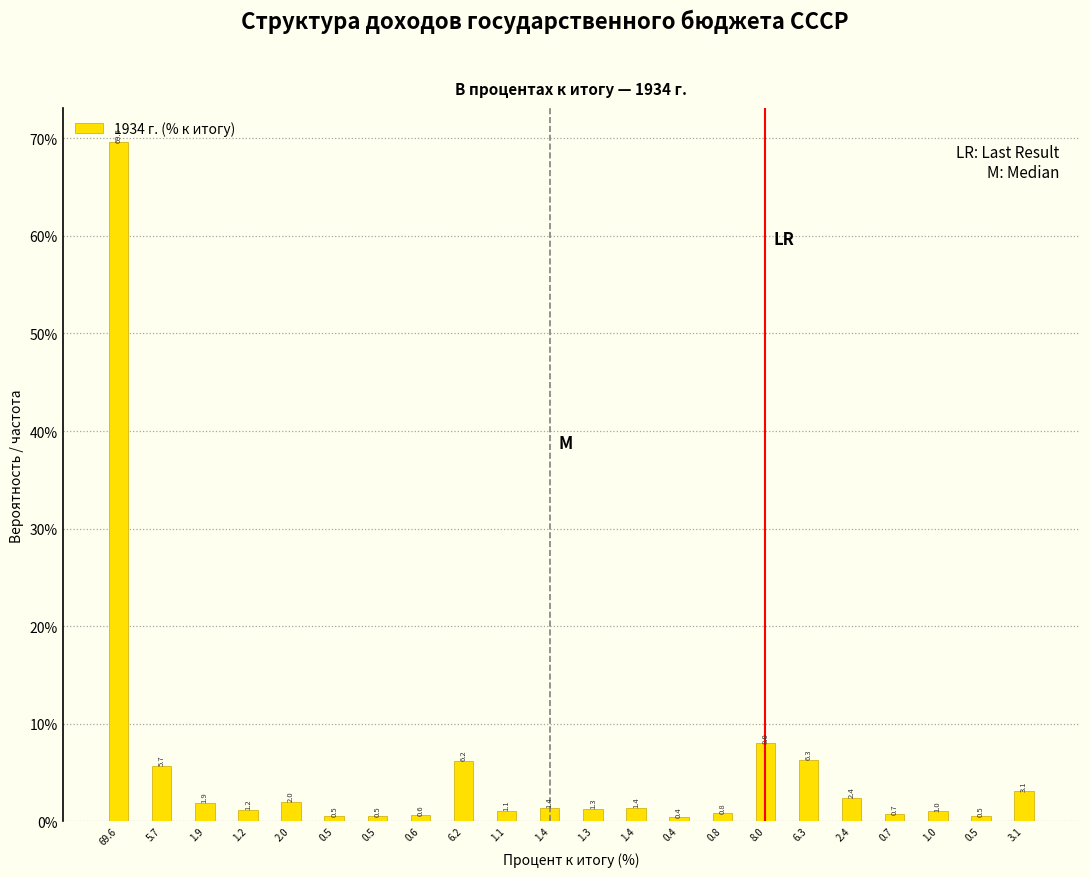

How many bars are there in total?

22